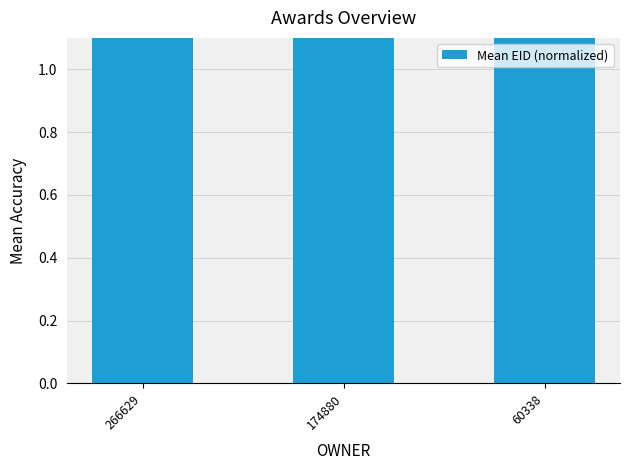

Where is the data nearest to the value 2?

60338